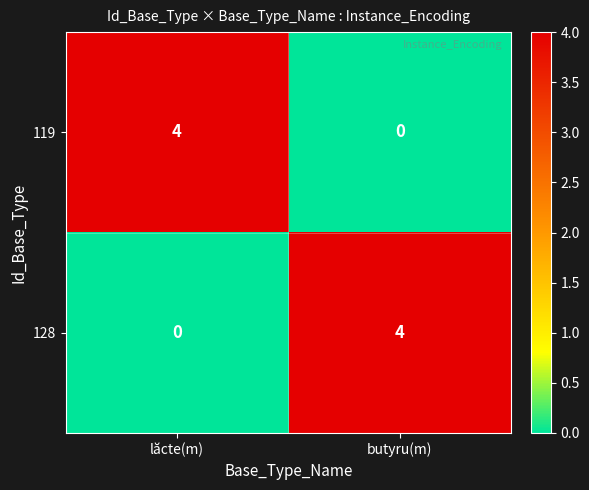

The 128 series shows 6 at butyru(m). True or false?

False